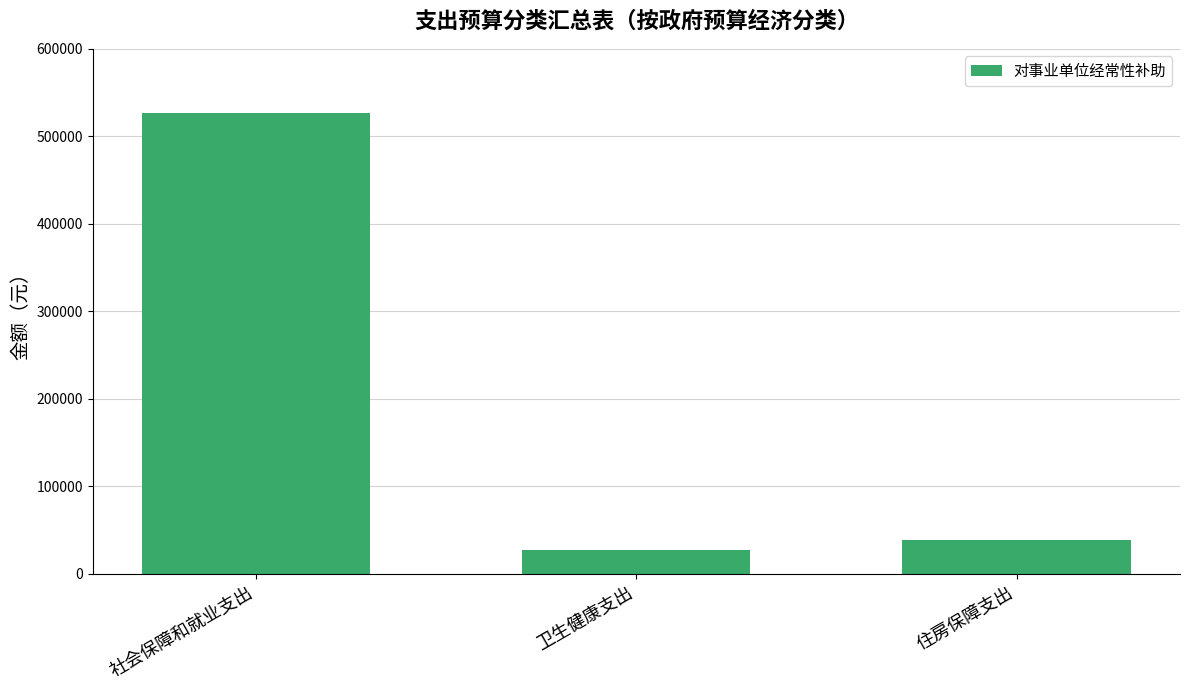

Does the chart contain any negative values?

No